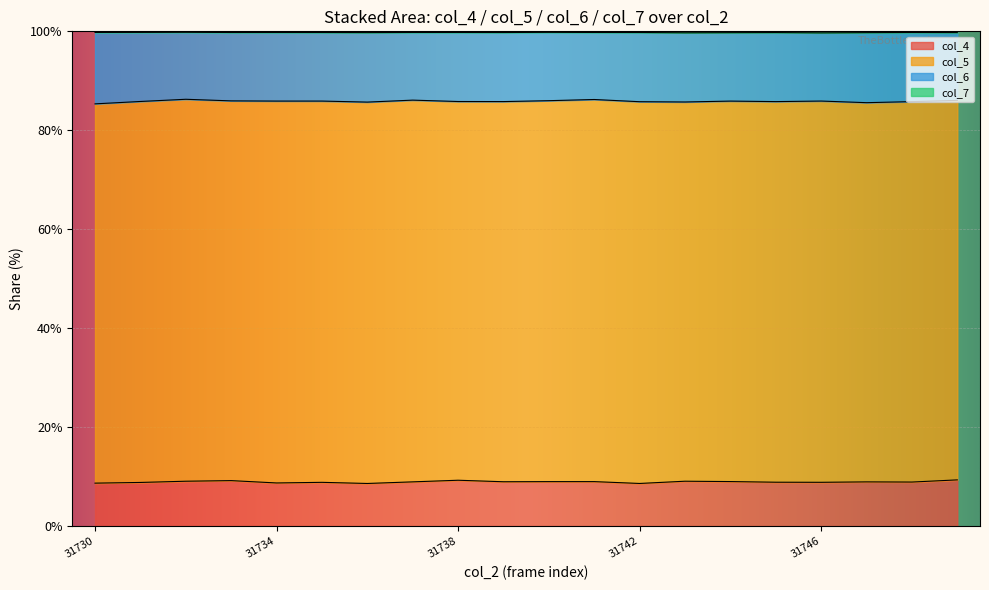

Is it true that col_4 equals 15.3 at 31730?

False